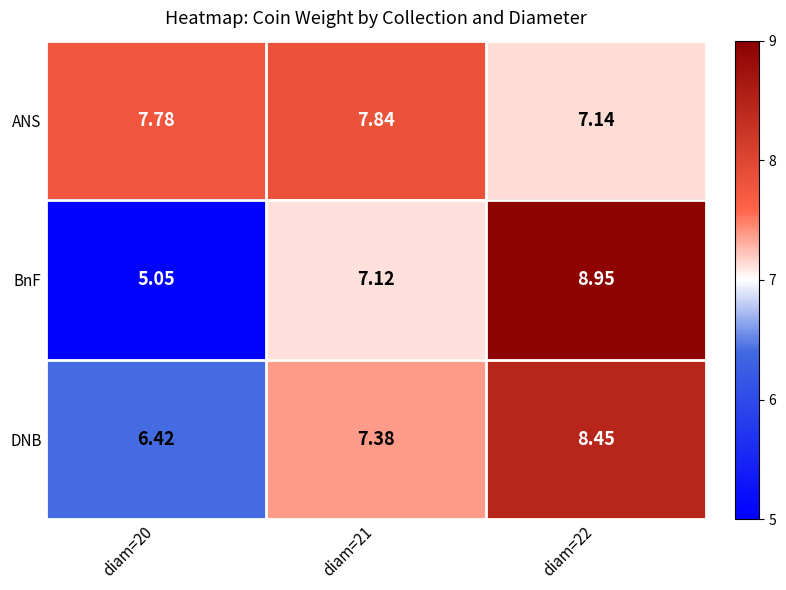

Between diam=21 and diam=22, which series saw the biggest shift?

BnF